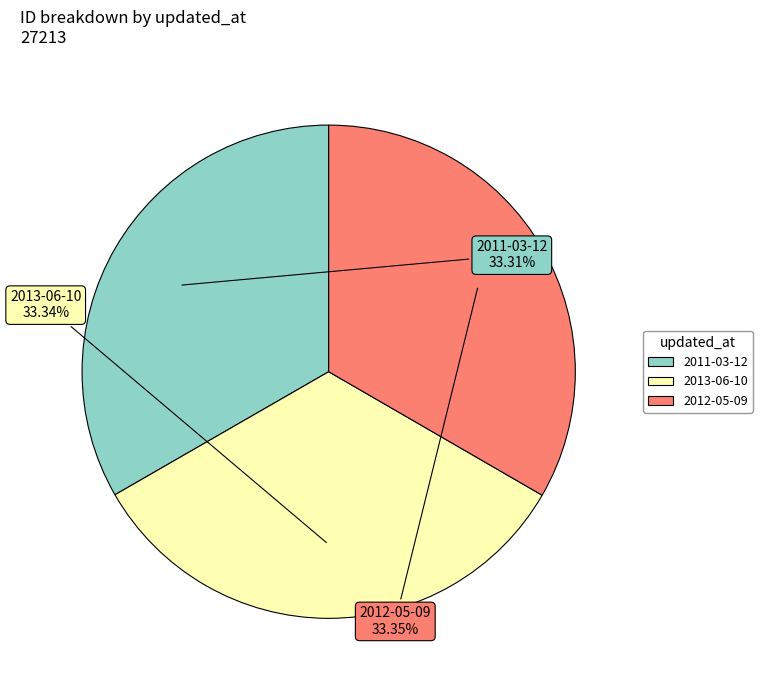

How much of the chart is everything except 2013-06-10?

66.7%